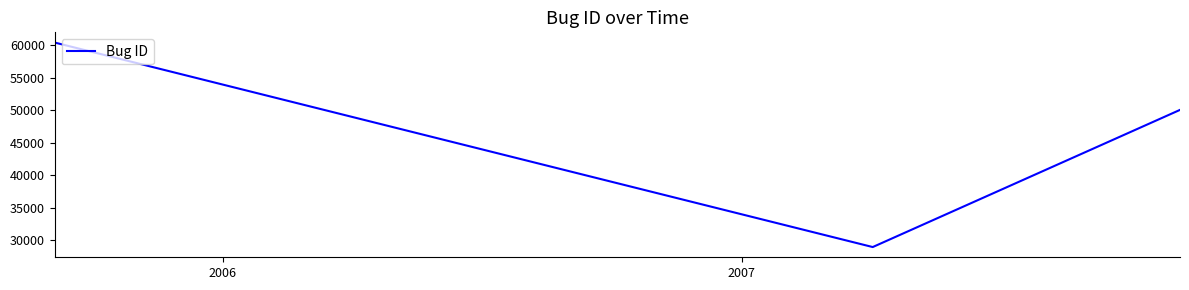

What is the greatest value displayed?

60420